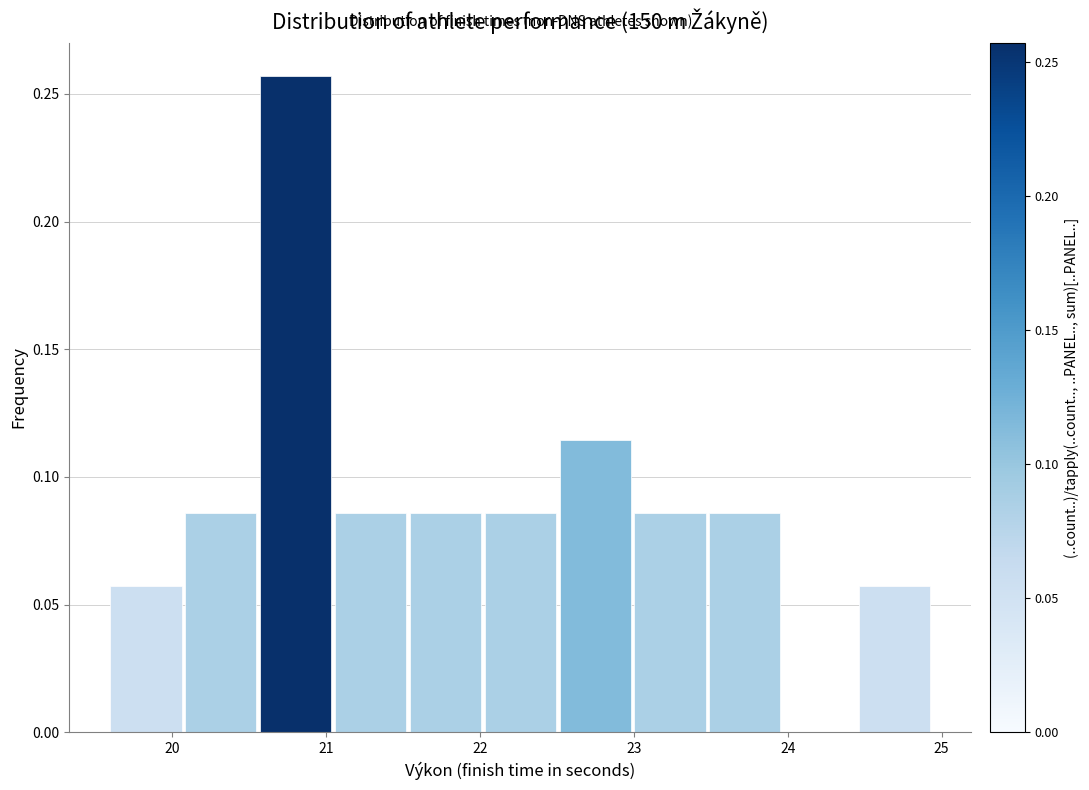

Reading left to right, transcribe this chart: for each bar, give the range it covers on the x-axis and its height. Neither the bar edges nor the heights are printed on the chart, so give them approximately, as read against the axes.

19.6 to 20.1: 0.055
20.1 to 20.6: 0.085
20.6 to 21.1: 0.255
21.1 to 21.5: 0.085
21.5 to 22.0: 0.085
22.0 to 22.5: 0.085
22.5 to 23.0: 0.115
23.0 to 23.5: 0.085
23.5 to 24.0: 0.085
24.0 to 24.5: 0
24.5 to 25.0: 0.055